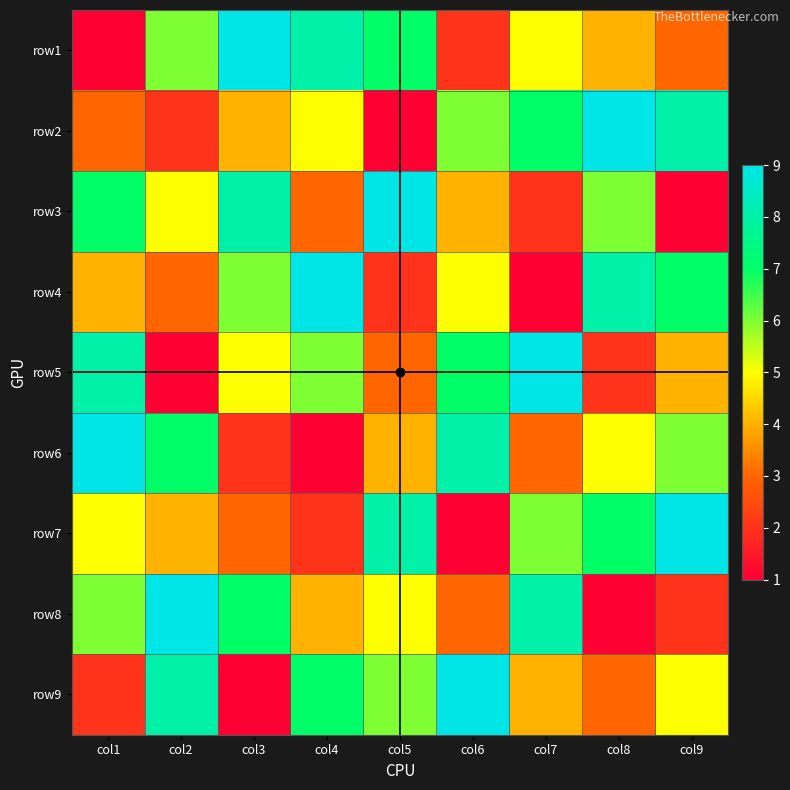

What is the spread (max minus min) of values at col5?

8